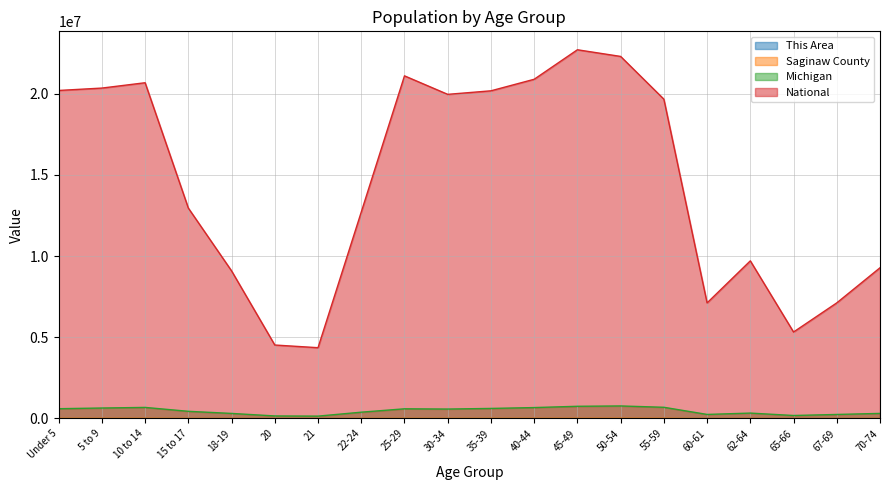

Reading right to left, extract all data points from this chart.

This Area: 70-74=215	67-69=174	65-66=134	62-64=200	60-61=156	55-59=400	50-54=512	45-49=516	40-44=456	35-39=346	30-34=297	25-29=302	22-24=215	21=75	20=67	18-19=163	15 to 17=290	10 to 14=459	5 to 9=389	Under 5=306
Saginaw County: 70-74=6877	67-69=5233	65-66=3921	62-64=6806	60-61=5167	55-59=14139	50-54=15324	45-49=14195	40-44=12547	35-39=11391	30-34=10757	25-29=11183	22-24=7794	21=2861	20=3327	18-19=7236	15 to 17=8905	10 to 14=13393	5 to 9=12689	Under 5=11854
Michigan: 70-74=306084	67-69=241312	65-66=177313	62-64=325744	60-61=243067	55-59=683186	50-54=765452	45-49=744581	40-44=665481	35-39=612493	30-34=574566	25-29=589583	22-24=381238	21=138484	20=149350	18-19=304817	15 to 17=434782	10 to 14=675216	5 to 9=637784	Under 5=596286
National: 70-74=9278166	67-69=7115361	65-66=5319902	62-64=9704197	60-61=7113727	55-59=19664805	50-54=22298125	45-49=22708591	40-44=20890964	35-39=20179642	30-34=19962099	25-29=21101849	22-24=12712576	21=4354294	20=4519129	18-19=9086089	15 to 17=12954254	10 to 14=20677194	5 to 9=20348657	Under 5=20201362